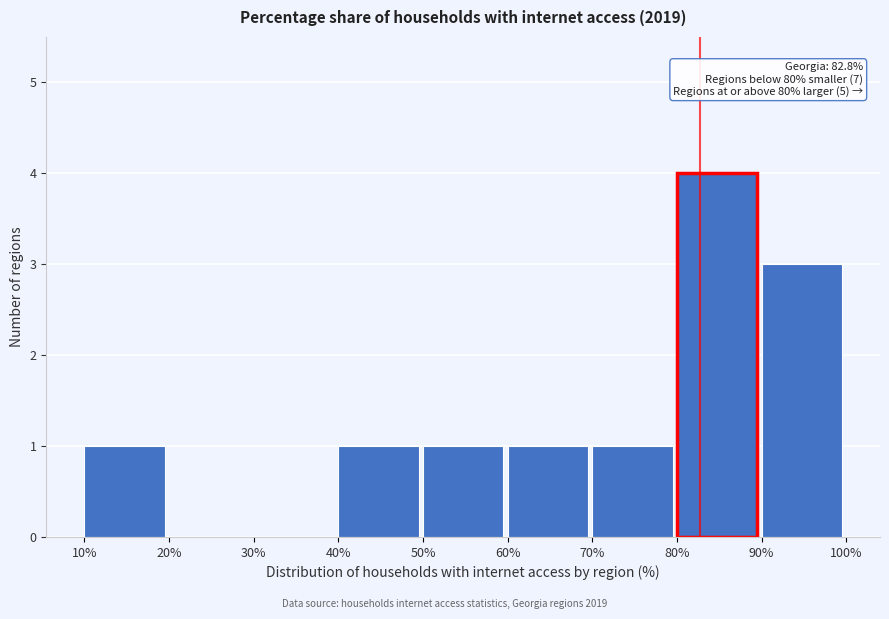

Over which range of the x-axis is the bar tallest?

80% to 90%